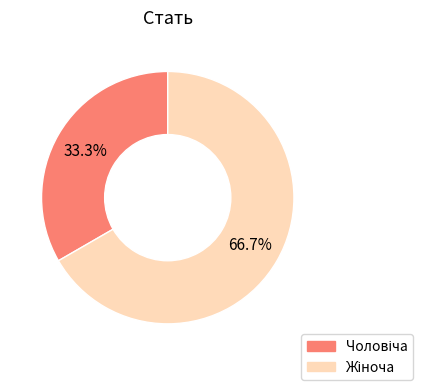

Is there any slice that represents more than half of the pie?

Yes